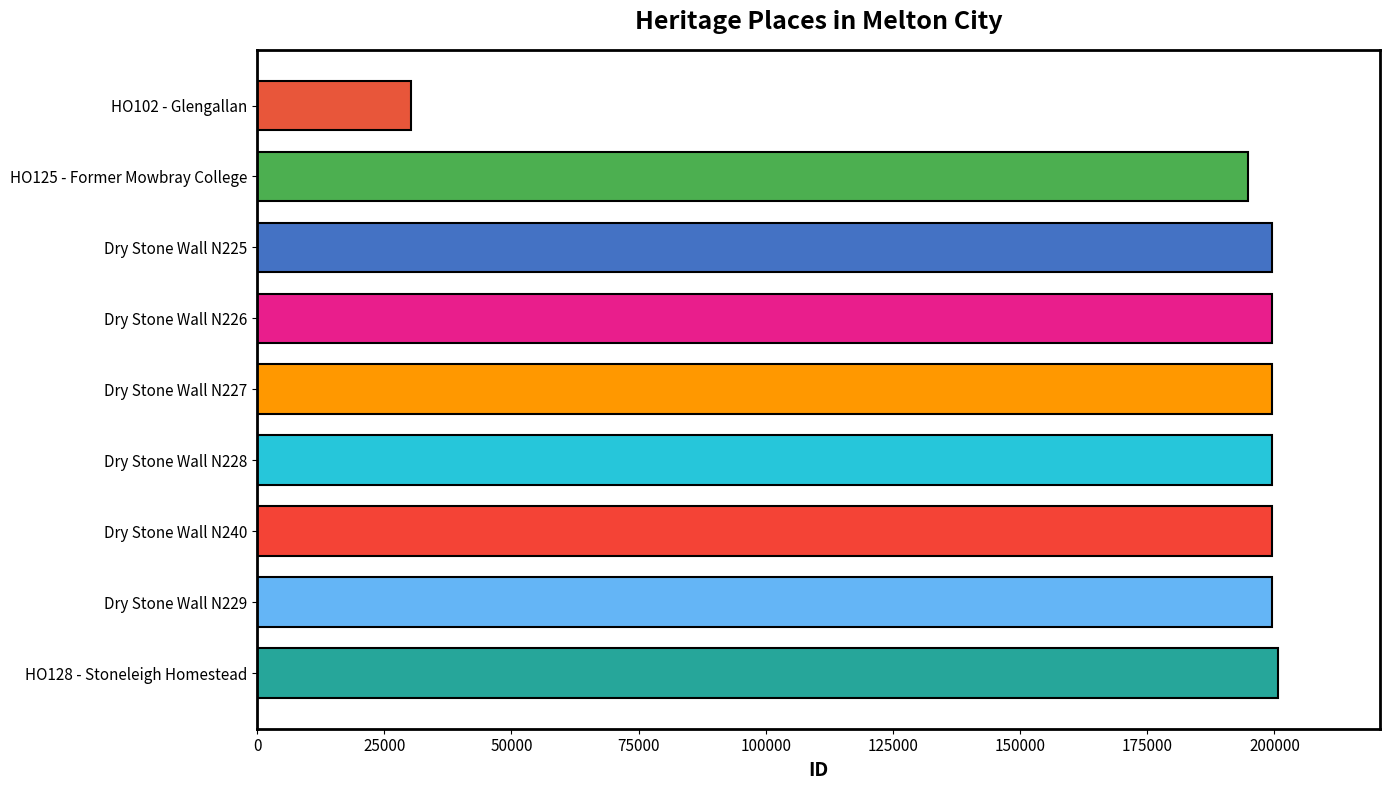

Where is the data nearest to the value 115451?

HO125 - Former Mowbray College